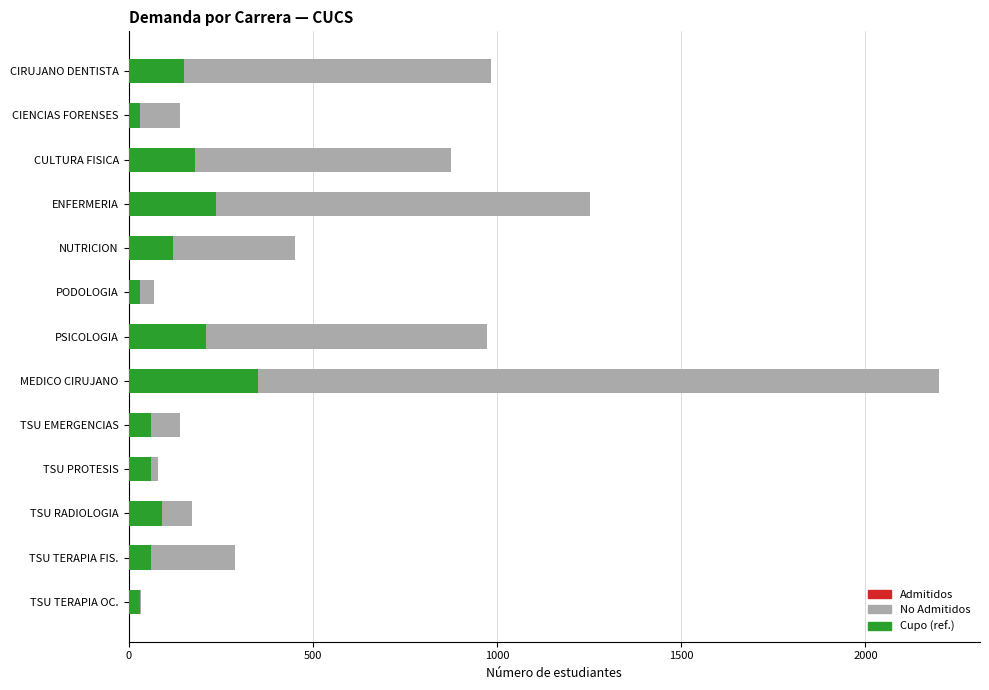

What is the spread (max minus min) of values at 0?

833.5